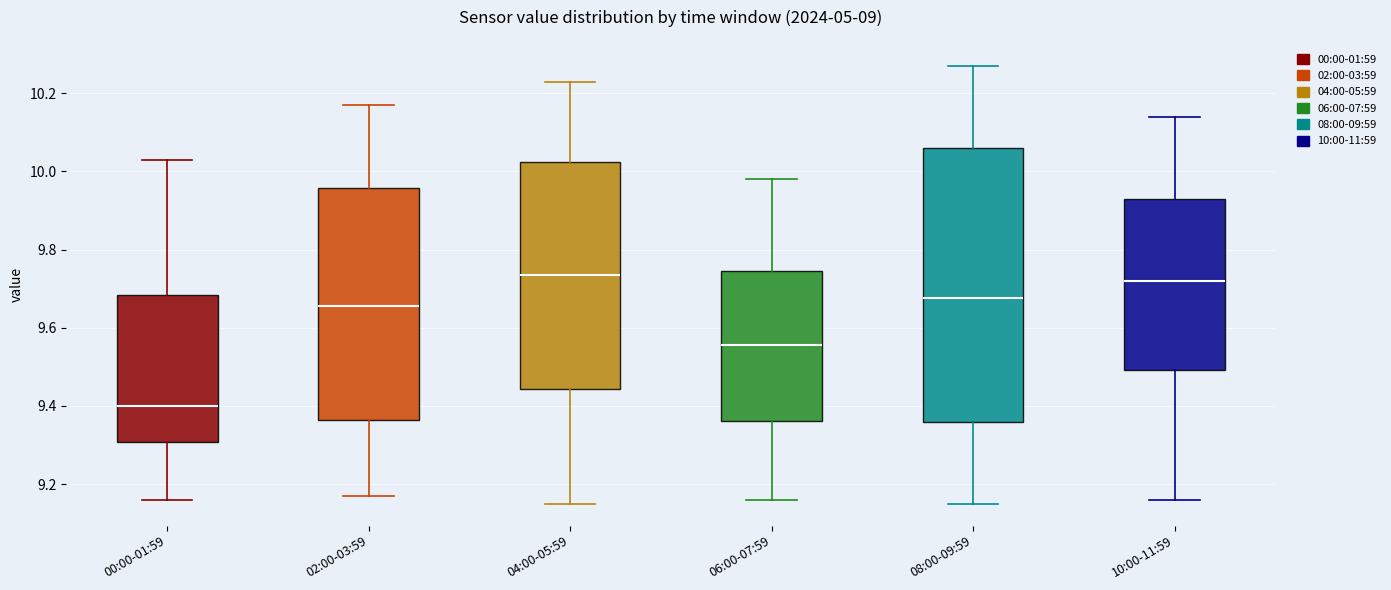

Reading left to right, read every box against the y-axis: the position of its median line, the range the box covers, and the ends of its whiskers. The values are not printed on the chart, so give them approximately, as read against the axis.

00:00-01:59: median 9.40, box 9.30 to 9.68, whiskers 9.16 to 10.04
02:00-03:59: median 9.66, box 9.36 to 9.96, whiskers 9.18 to 10.18
04:00-05:59: median 9.74, box 9.44 to 10.02, whiskers 9.16 to 10.24
06:00-07:59: median 9.56, box 9.36 to 9.74, whiskers 9.16 to 9.98
08:00-09:59: median 9.68, box 9.36 to 10.06, whiskers 9.16 to 10.28
10:00-11:59: median 9.72, box 9.50 to 9.94, whiskers 9.16 to 10.14